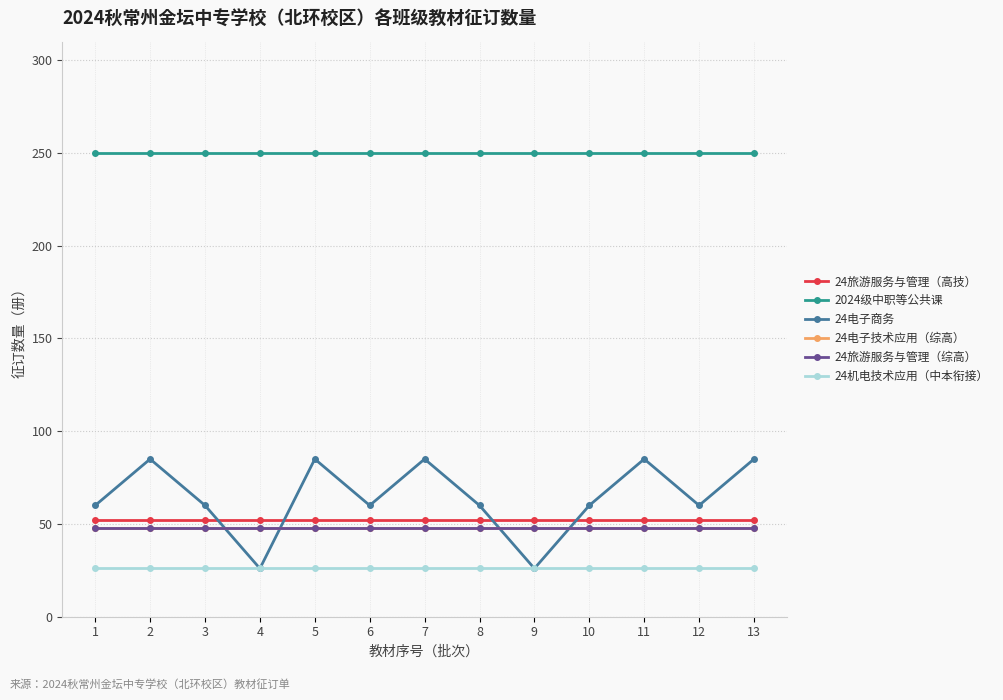

True or false: 24电子技术应用（综高） and 24旅游服务与管理（高技） cross at least once.

False